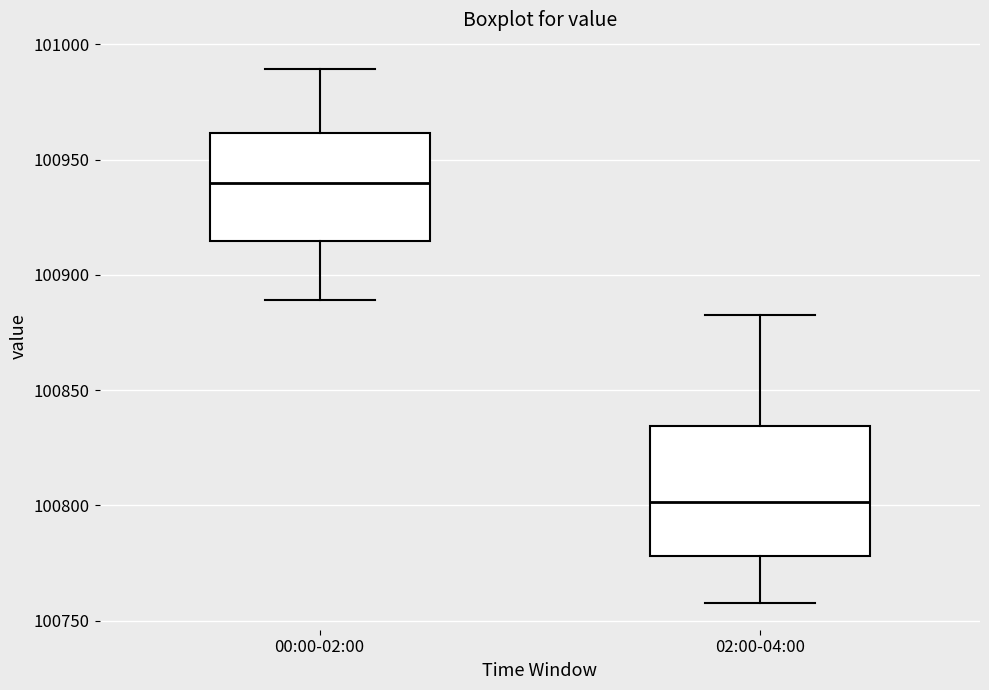

Which box has the lowest median line?

02:00-04:00